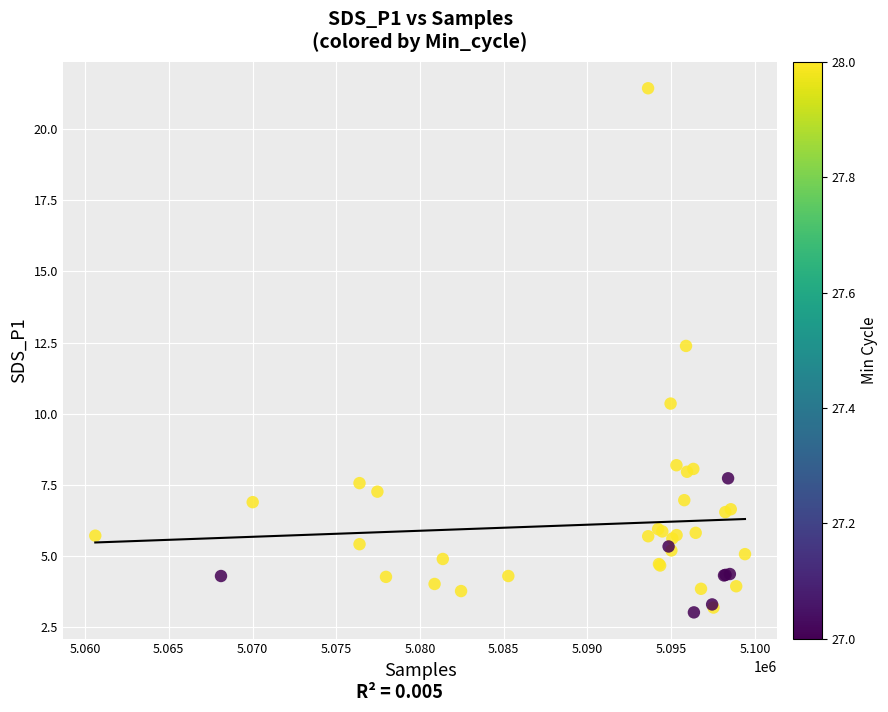

What Y value in the scatter plot is closest to 12?

12.4